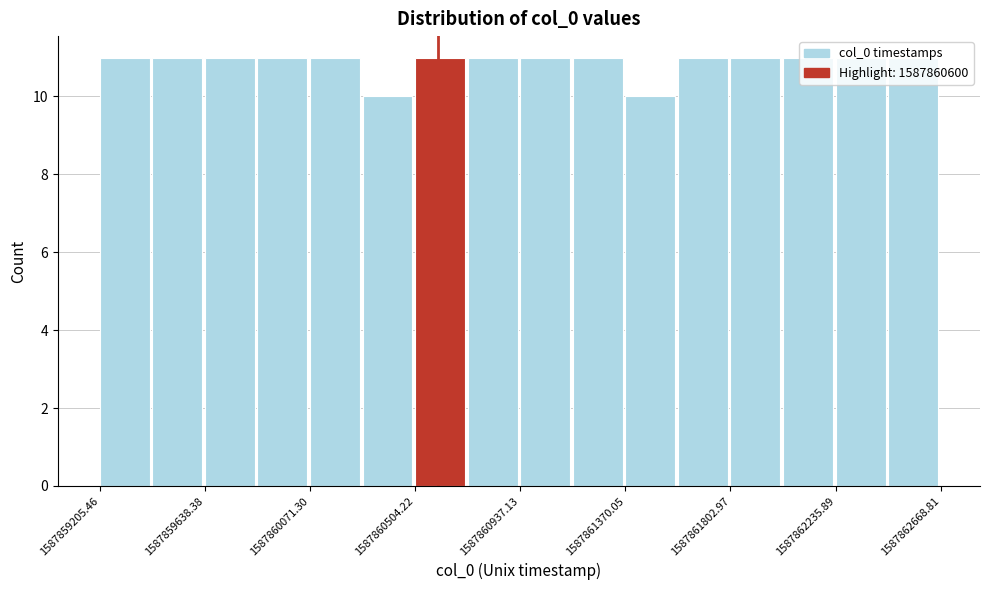

Reading left to right, transcribe this chart: for each bar, give the range it covers on the x-axis and its height. Neither the bar edges nor the heights are printed on the chart, so give them approximately, as read against the axes.

1587859200 to 1587859400: 11
1587859400 to 1587859650: 11
1587859650 to 1587859850: 11
1587859850 to 1587860050: 11
1587860050 to 1587860300: 11
1587860300 to 1587860500: 10
1587860500 to 1587860700: 11
1587860700 to 1587860950: 11
1587860950 to 1587861150: 11
1587861150 to 1587861350: 11
1587861350 to 1587861600: 10
1587861600 to 1587861800: 11
1587861800 to 1587862000: 11
1587862000 to 1587862250: 11
1587862250 to 1587862450: 11
1587862450 to 1587862650: 11